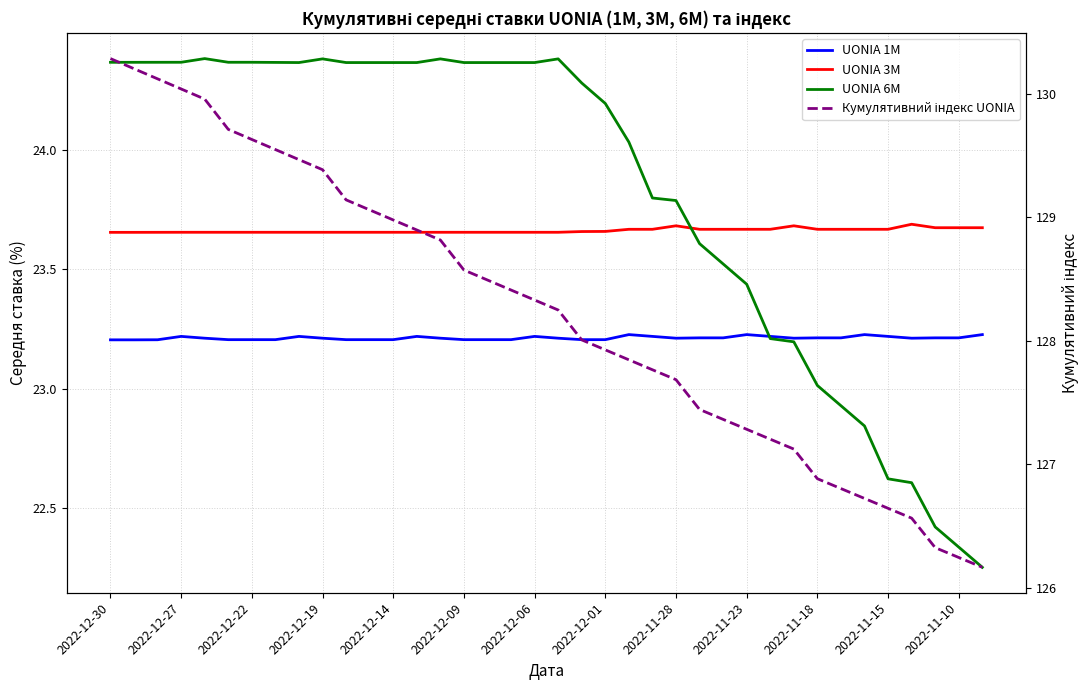

At which category is the sum across all series the highest?

2022-12-30